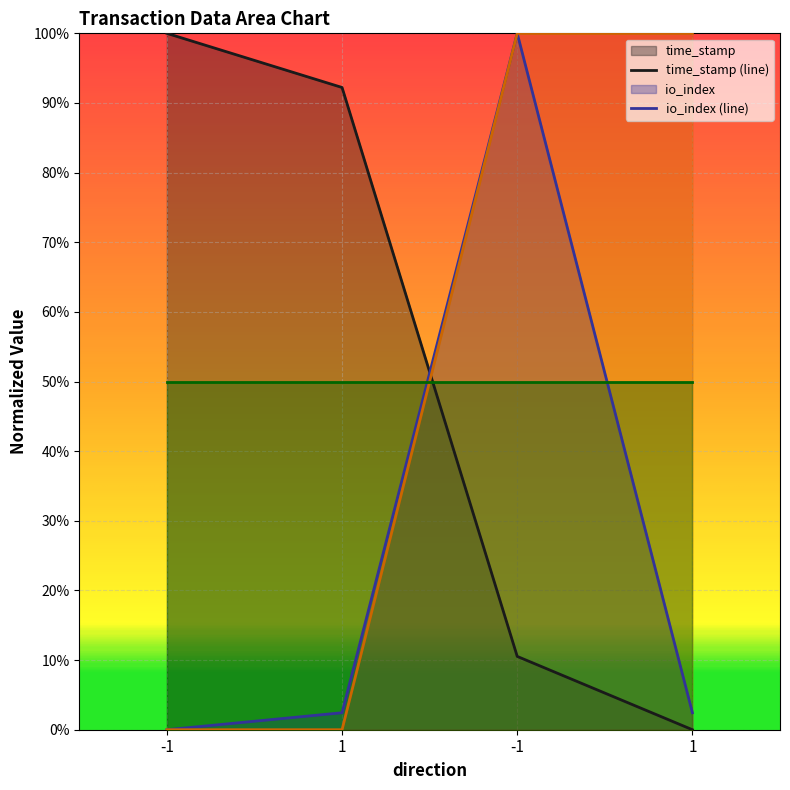

Is the value of io_index at -1 greater than the value of value at -1?

No